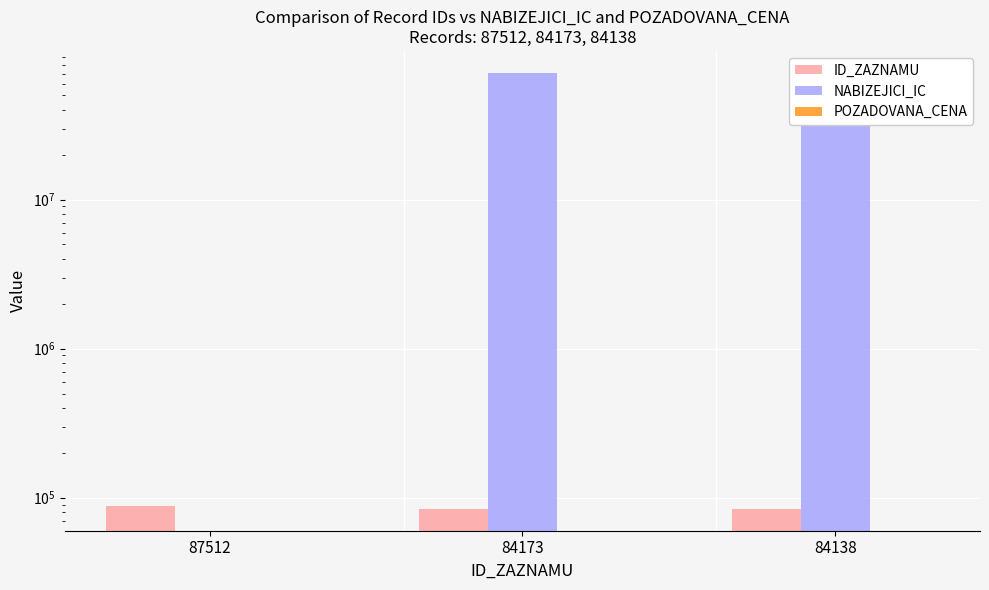

The value of ID_ZAZNAMU at 84138 is 84138. True or false?

True